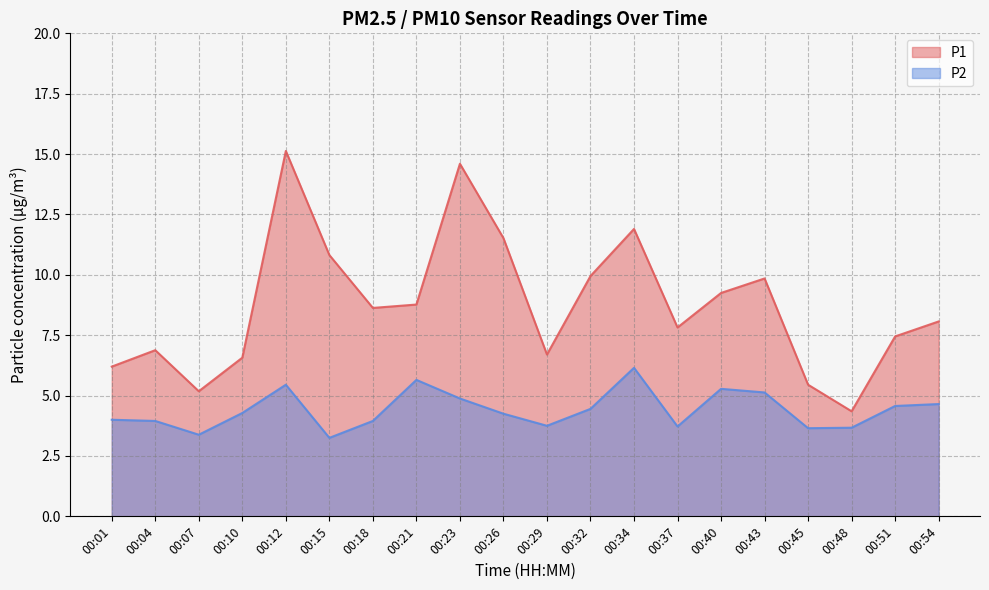

What is the value of the P2 point at the 9th from the left?

4.9